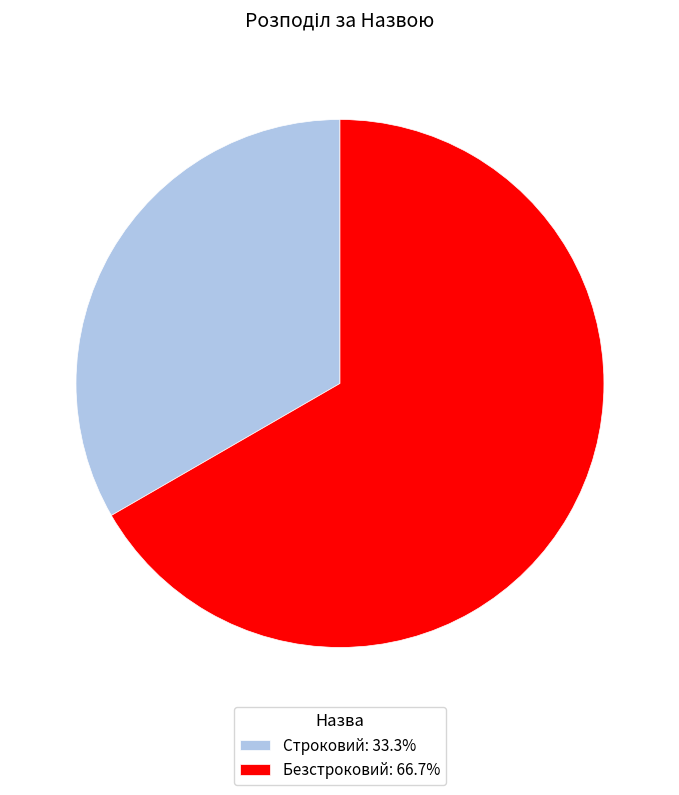

What is the majority slice?

Безстроковий